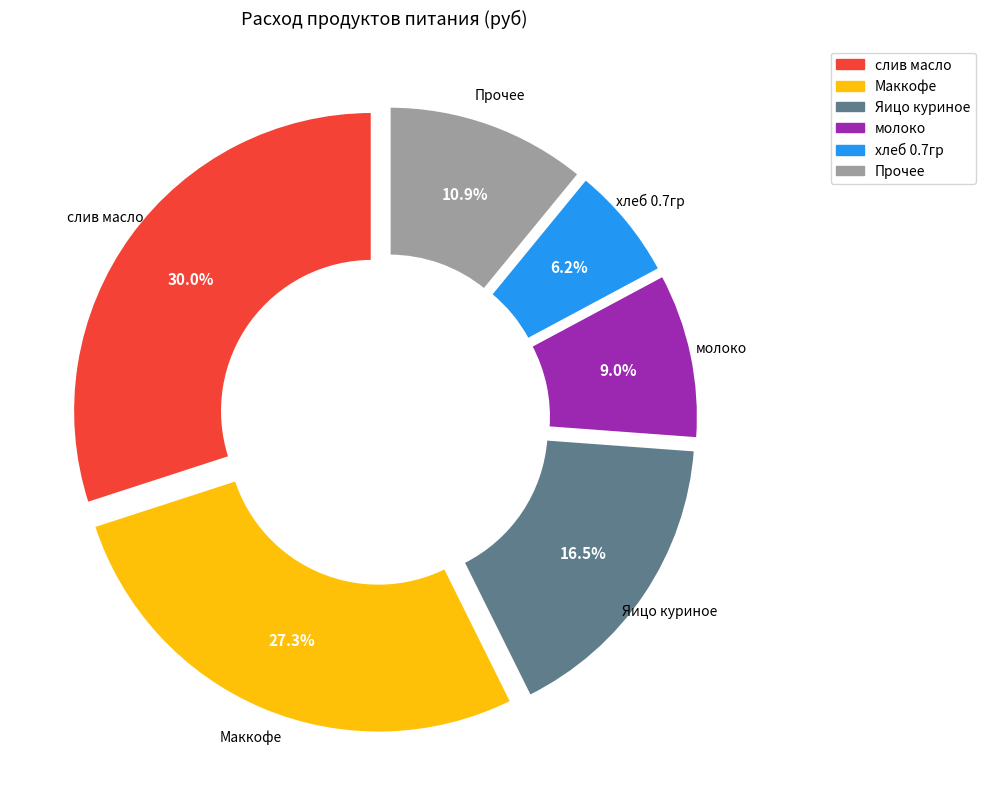

Which has a higher value, Маккофе or Прочее?

Маккофе